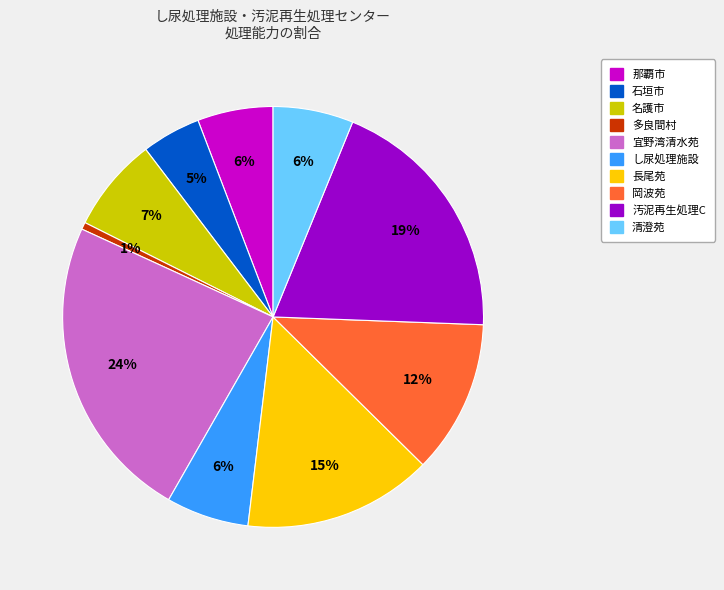

To the nearest percent, what is the difference between the largest and smallest slice percentages?

23%